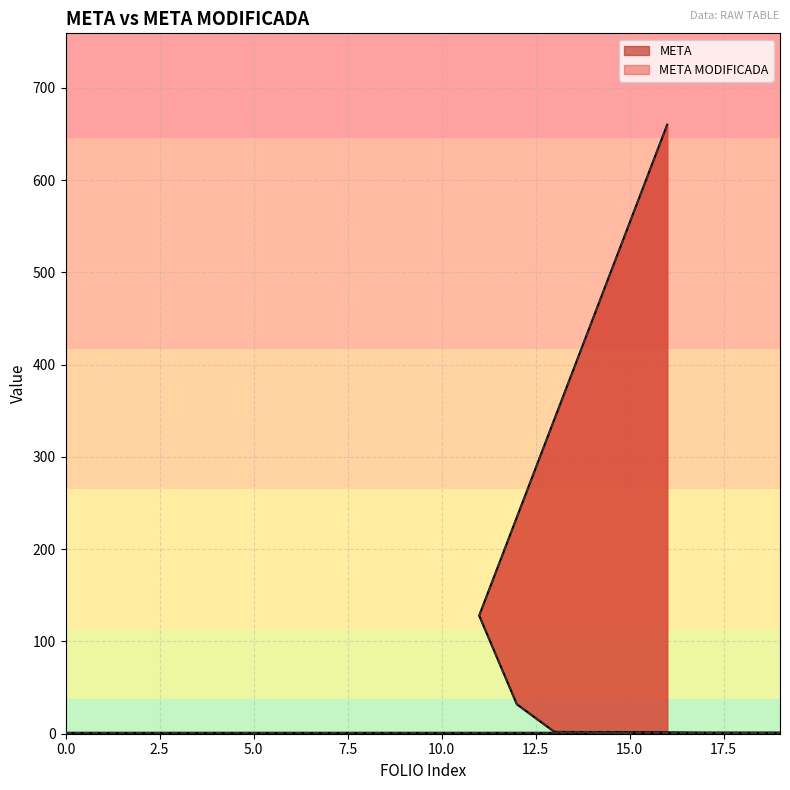

In META MODIFICADA, how many points are higher than both neighbors (excluding endpoints)?

2